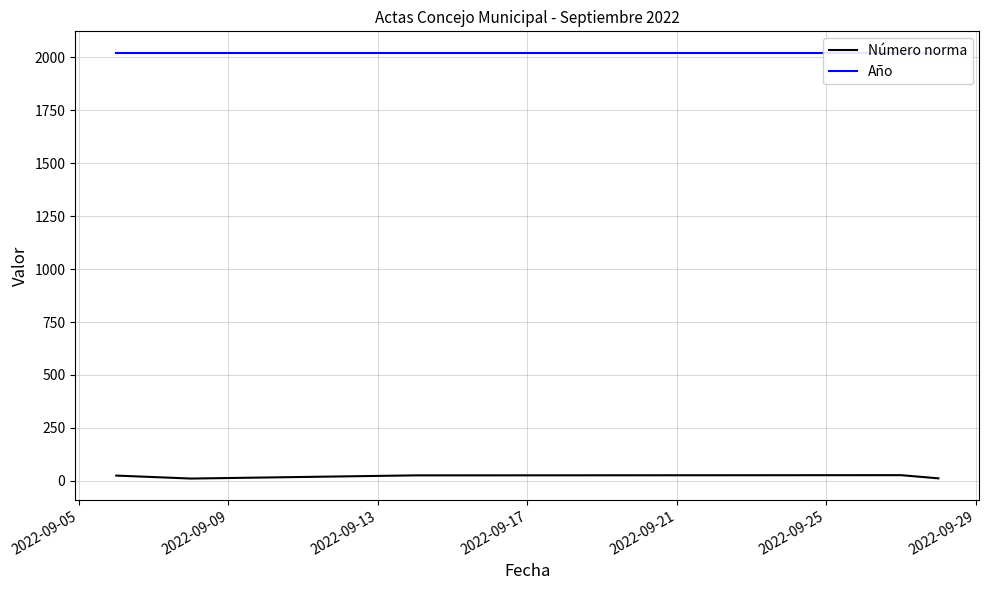

What is the value of the Año point at the 4th from the left?

2022